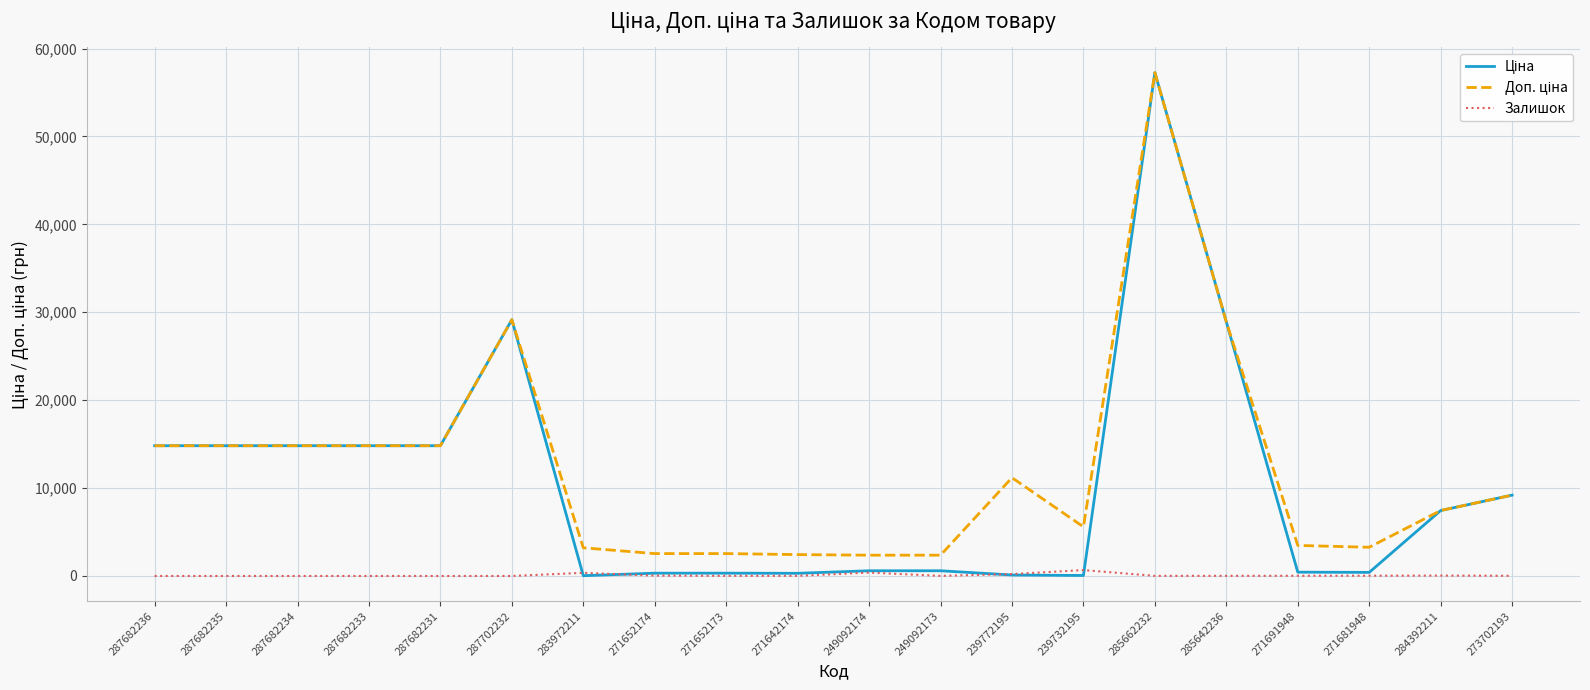

At which category is the sum across all series the highest?

285662232